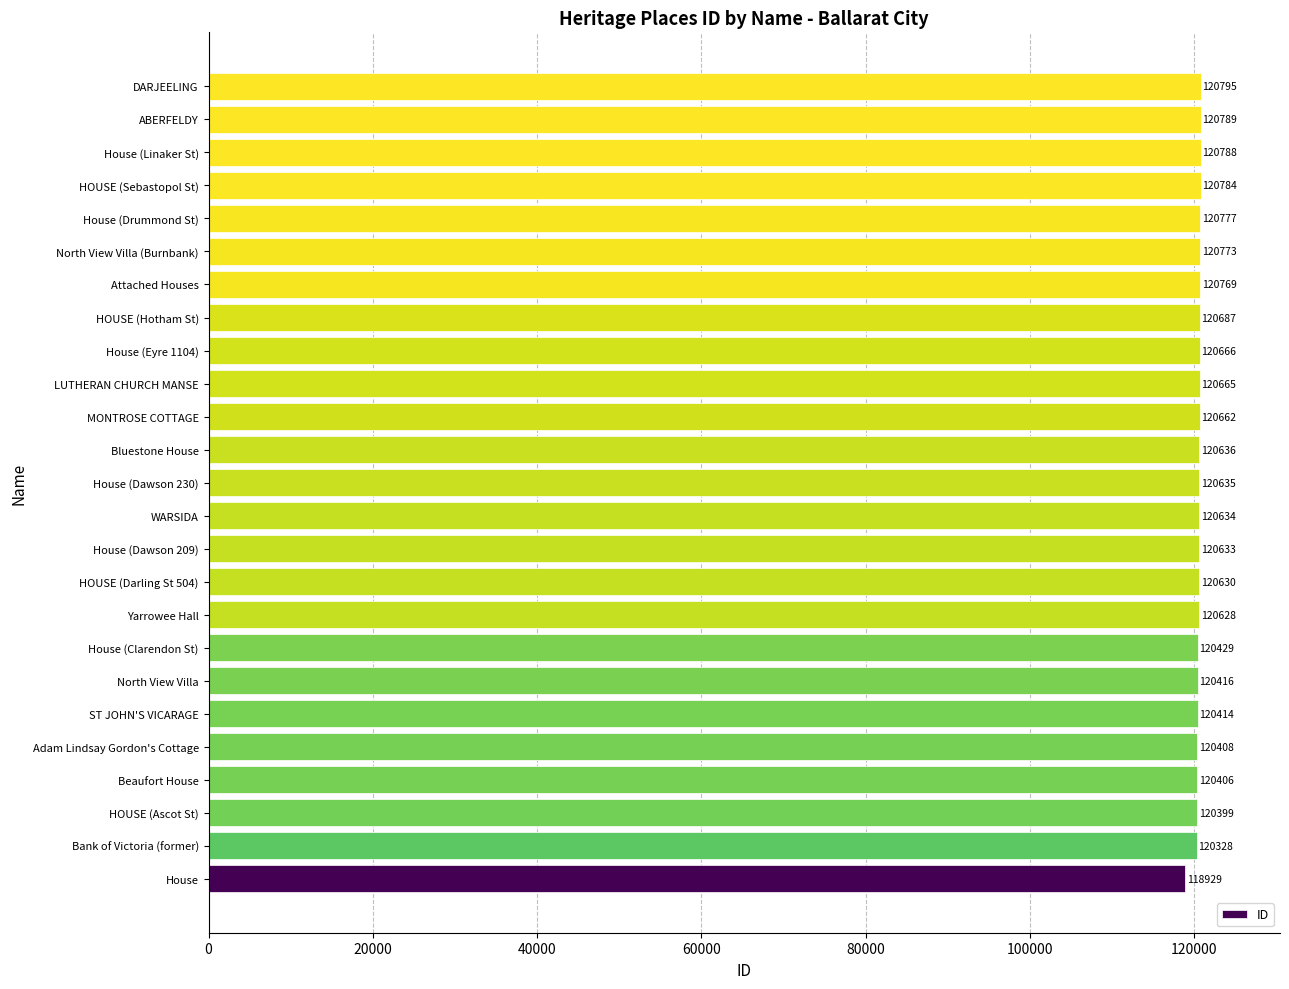

Which has a higher value, House (Dawson 209) or House (Clarendon St)?

House (Dawson 209)